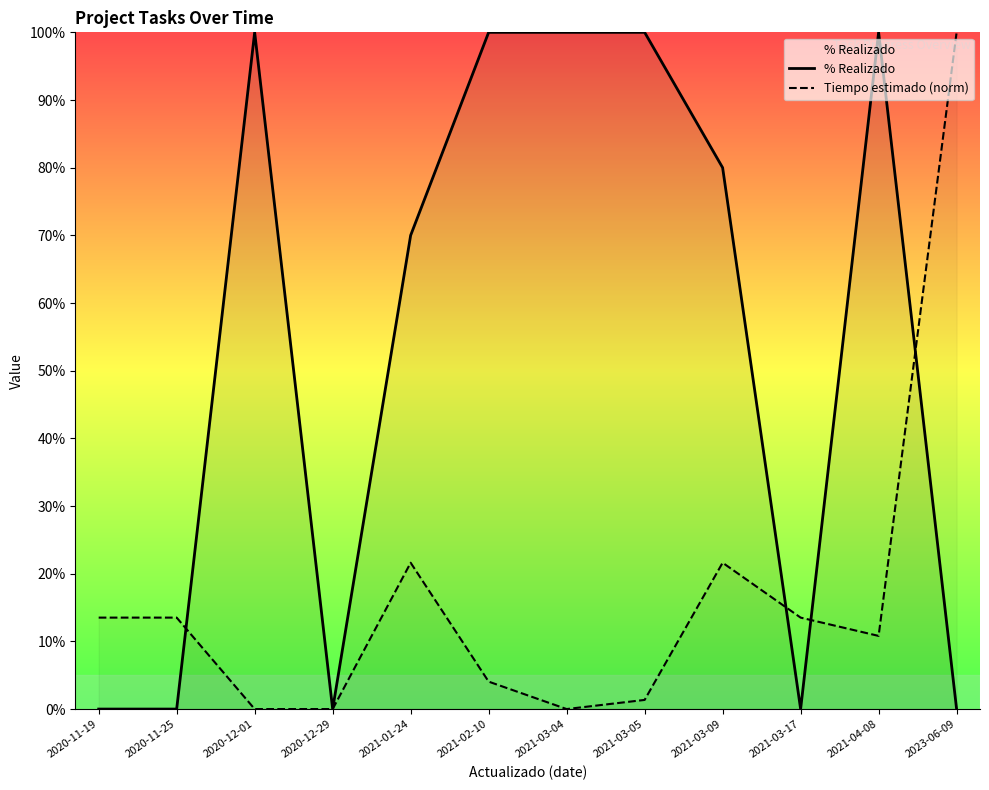

In % Realizado, how many points are lower than both neighbors (excluding endpoints)?

2